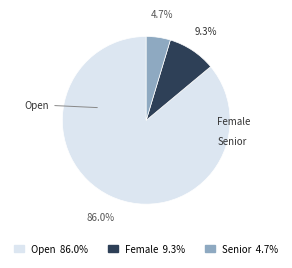

Do Female and Senior together represent more than half of the pie?

No